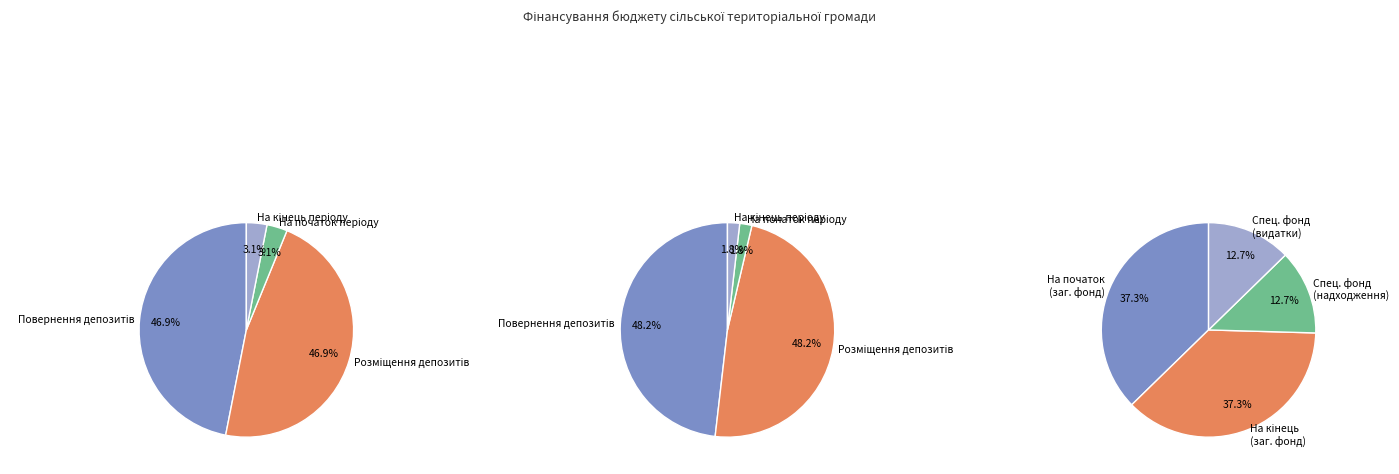

Is it true that Повернення бюджетних коштів з депозитів is 47% of the pie?

True